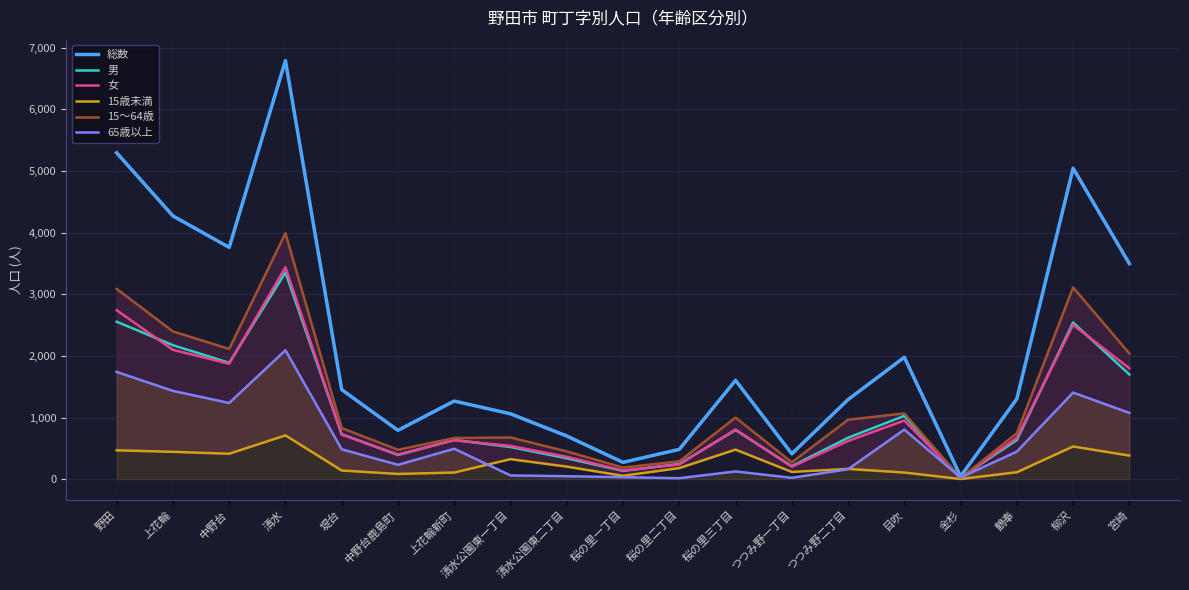

Reading right to left, list all the values displayed in this chart.

総数: 宮崎=3497	柳沢=5046	鶴奉=1303	金杉=45	目吹=1978	つつみ野二丁目=1291	つつみ野一丁目=411	桜の里三丁目=1603	桜の里二丁目=483	桜の里一丁目=272	清水公園東二丁目=700	清水公園東一丁目=1060	上花輪新町=1267	中野台鹿島町=792	堤台=1452	清水=6793	中野台=3761	上花輪=4272	野田=5296
男: 宮崎=1698	柳沢=2542	鶴奉=634	金杉=25	目吹=1027	つつみ野二丁目=672	つつみ野一丁目=210	桜の里三丁目=797	桜の里二丁目=246	桜の里一丁目=133	清水公園東二丁目=338	清水公園東一丁目=521	上花輪新町=636	中野台鹿島町=392	堤台=729	清水=3355	中野台=1888	上花輪=2174	野田=2555
女: 宮崎=1799	柳沢=2504	鶴奉=669	金杉=20	目吹=951	つつみ野二丁目=619	つつみ野一丁目=201	桜の里三丁目=806	桜の里二丁目=237	桜の里一丁目=139	清水公園東二丁目=362	清水公園東一丁目=539	上花輪新町=631	中野台鹿島町=400	堤台=723	清水=3438	中野台=1873	上花輪=2098	野田=2741
15歳未満: 宮崎=382	柳沢=530	鶴奉=112	金杉=2	目吹=107	つつみ野二丁目=166	つつみ野一丁目=117	桜の里三丁目=479	桜の里二丁目=179	桜の里一丁目=54	清水公園東二丁目=203	清水公園東一丁目=324	上花輪新町=107	中野台鹿島町=84	堤台=140	清水=710	中野台=412	上花輪=443	野田=468
15～64歳: 宮崎=2040	柳沢=3111	鶴奉=745	金杉=17	目吹=1067	つつみ野二丁目=964	つつみ野一丁目=273	桜の里三丁目=999	桜の里二丁目=289	桜の里一丁目=187	清水公園東二丁目=450	清水公園東一丁目=676	上花輪新町=667	中野台鹿島町=476	堤台=828	清水=3991	中野台=2113	上花輪=2397	野田=3088
65歳以上: 宮崎=1075	柳沢=1405	鶴奉=446	金杉=26	目吹=804	つつみ野二丁目=161	つつみ野一丁目=21	桜の里三丁目=125	桜の里二丁目=15	桜の里一丁目=31	清水公園東二丁目=47	清水公園東一丁目=60	上花輪新町=493	中野台鹿島町=232	堤台=484	清水=2092	中野台=1236	上花輪=1432	野田=1740